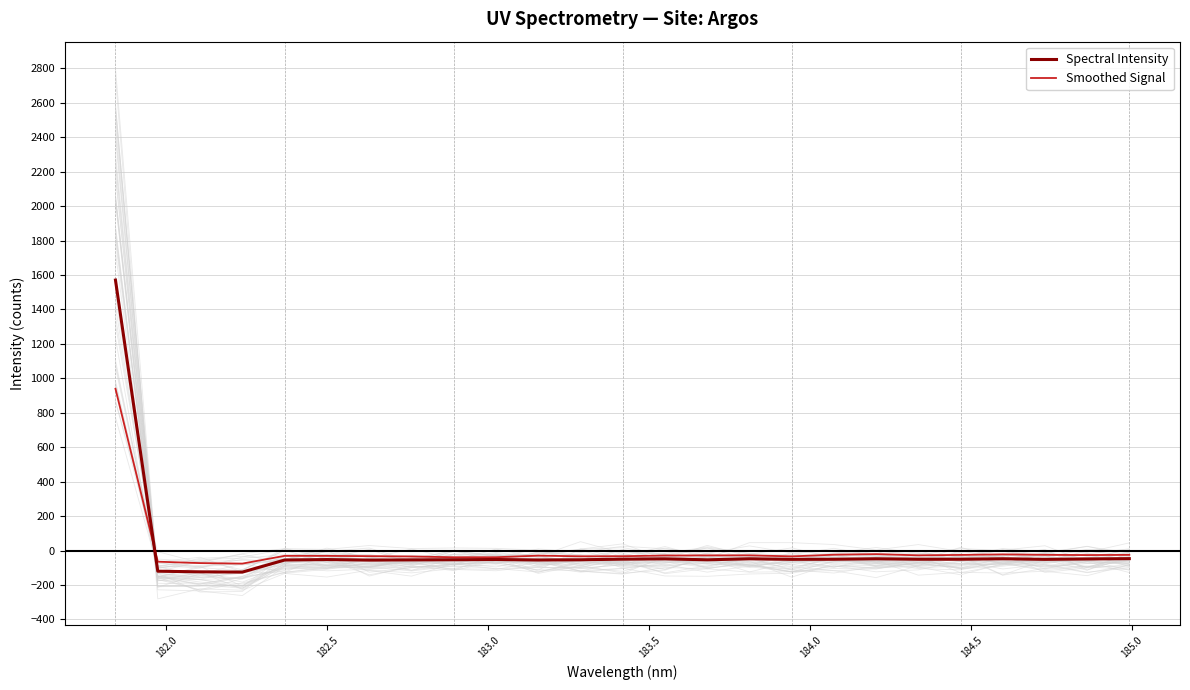

Reading left to right, extract all data points from this chart.

Spectral Intensity: 1570.7	-120.2	-123.8	-125.3	-55.2	-52.5	-55.5	-54.4	-53.5	-52.1	-55.0	-53.7	-50.2	-48.5	-53.9	-48.1	-51.3	-50.9	-48.0	-50.7	-50.7	-47.9	-51.3	-49.1	-47.2
Smoothed Signal: 939.5	-65.0	-73.1	-76.0	-30.9	-31.2	-32.8	-34.7	-39.1	-39.0	-29.8	-33.6	-33.1	-29.0	-28.4	-28.0	-34.0	-24.4	-20.9	-27.9	-25.6	-22.5	-25.2	-26.4	-25.3